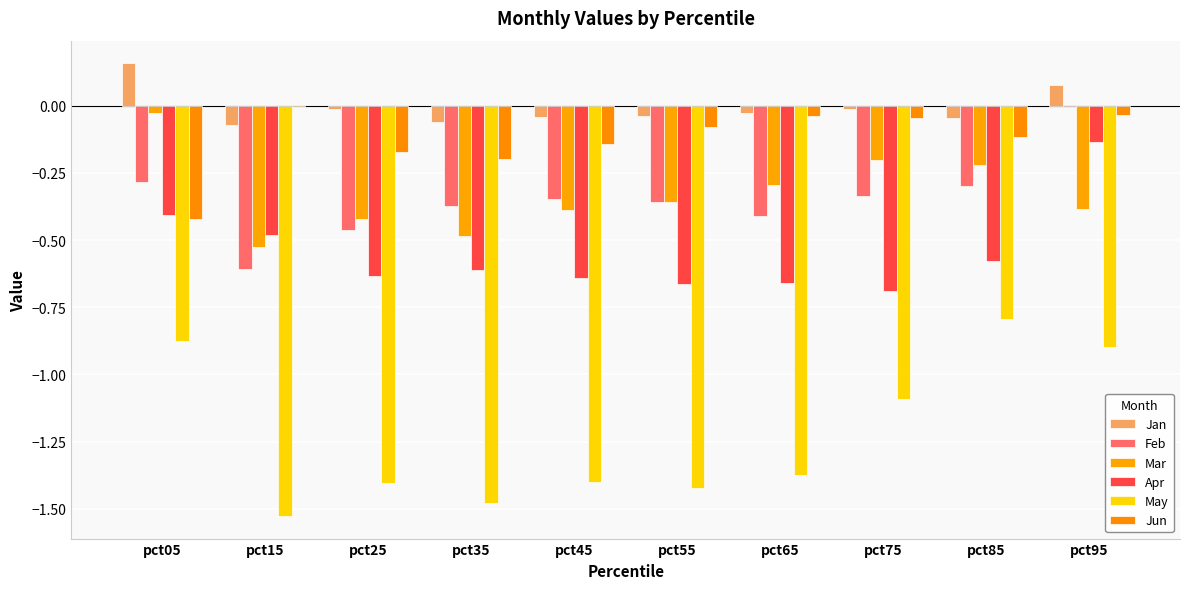

What is the difference between the highest and lowest values at pct45?

1.4